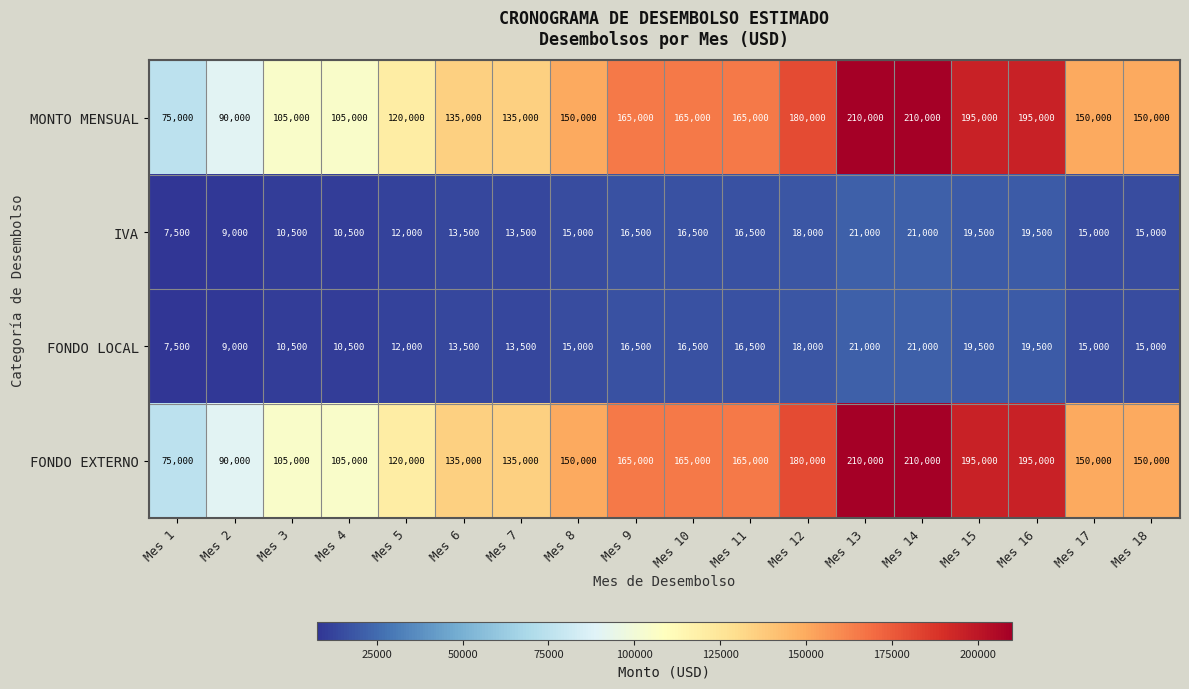

Which category has the lowest value in the FONDO LOCAL series?

Mes 1